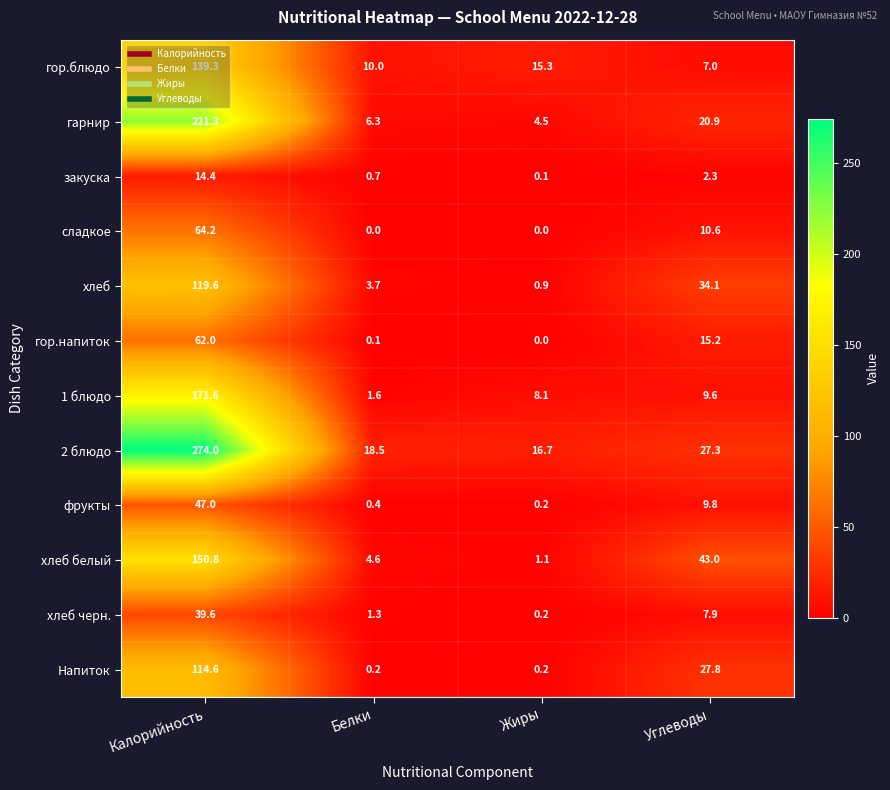

How many series are shown in this chart?

12